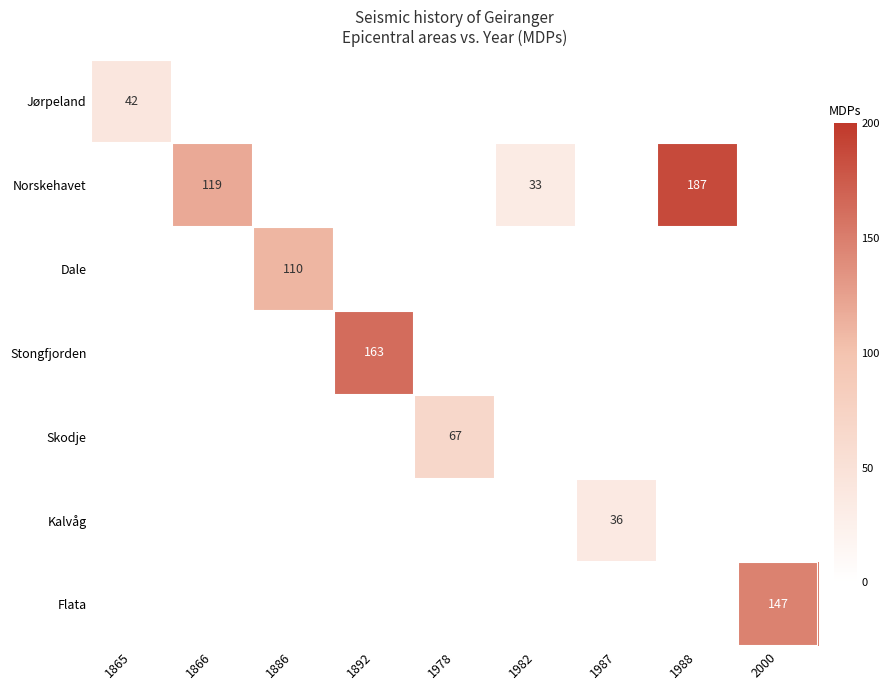

Is it true that Flata equals 202 at 2000?

False